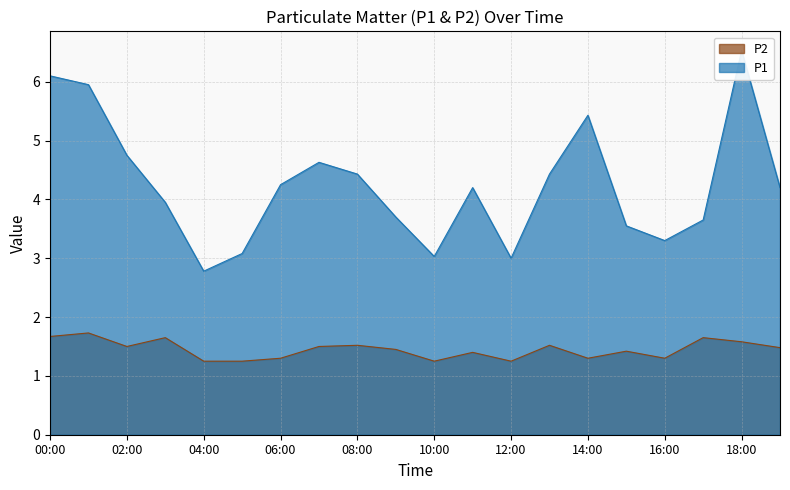

Reading right to left, extract all data points from this chart.

P1: 19:00=4.2	18:00=6.5	17:00=3.6	16:00=3.3	15:00=3.5	14:00=5.4	13:00=4.4	12:00=3.0	11:00=4.2	10:00=3.0	09:00=3.7	08:00=4.4	07:00=4.6	06:00=4.2	05:00=3.1	04:00=2.8	03:00=4.0	02:00=4.8	01:00=6.0	00:00=6.1
P2: 19:00=1.5	18:00=1.6	17:00=1.6	16:00=1.3	15:00=1.4	14:00=1.3	13:00=1.5	12:00=1.2	11:00=1.4	10:00=1.2	09:00=1.4	08:00=1.5	07:00=1.5	06:00=1.3	05:00=1.2	04:00=1.2	03:00=1.6	02:00=1.5	01:00=1.7	00:00=1.7